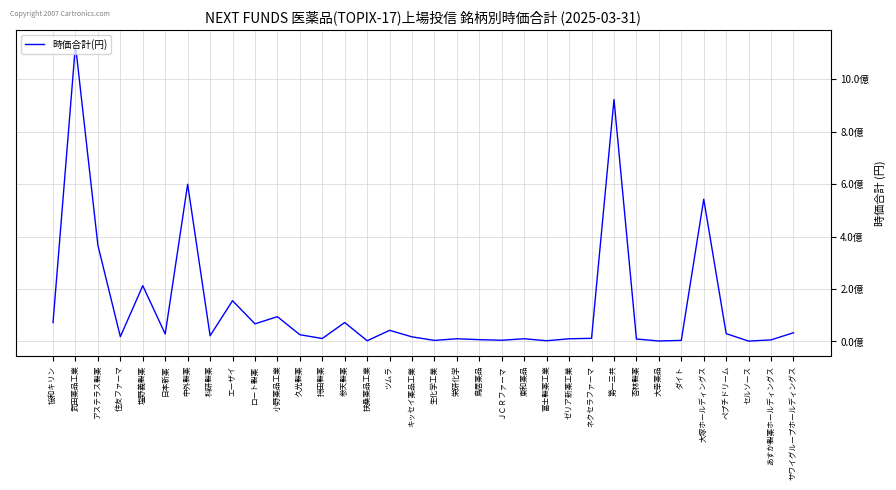

Does the chart have visible grid lines?

Yes